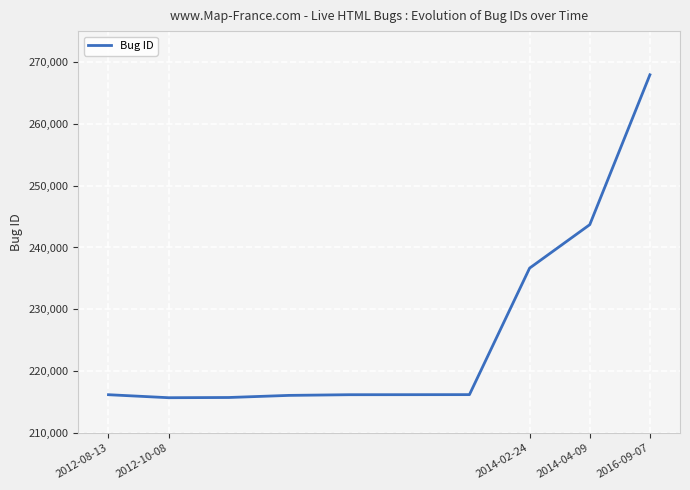

What is the greatest value displayed?

267934